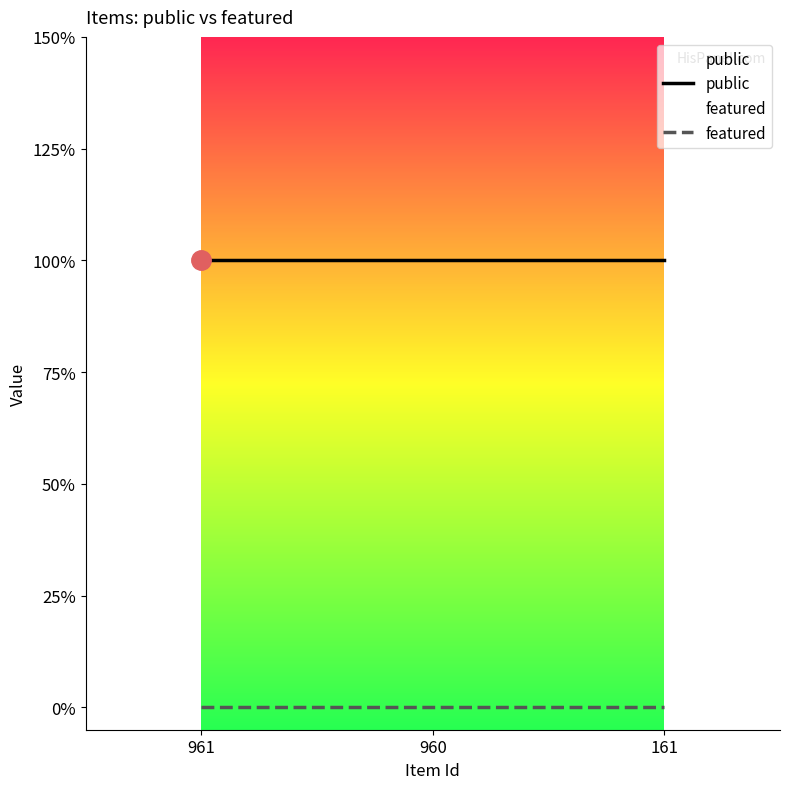

At which category is the sum across all series the highest?

961